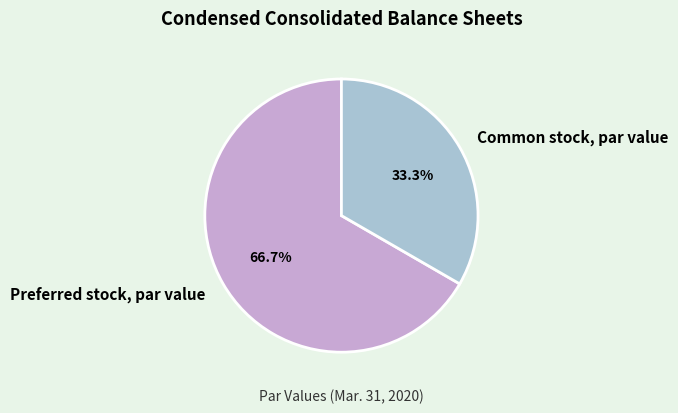

How many slices are in this pie chart?

2